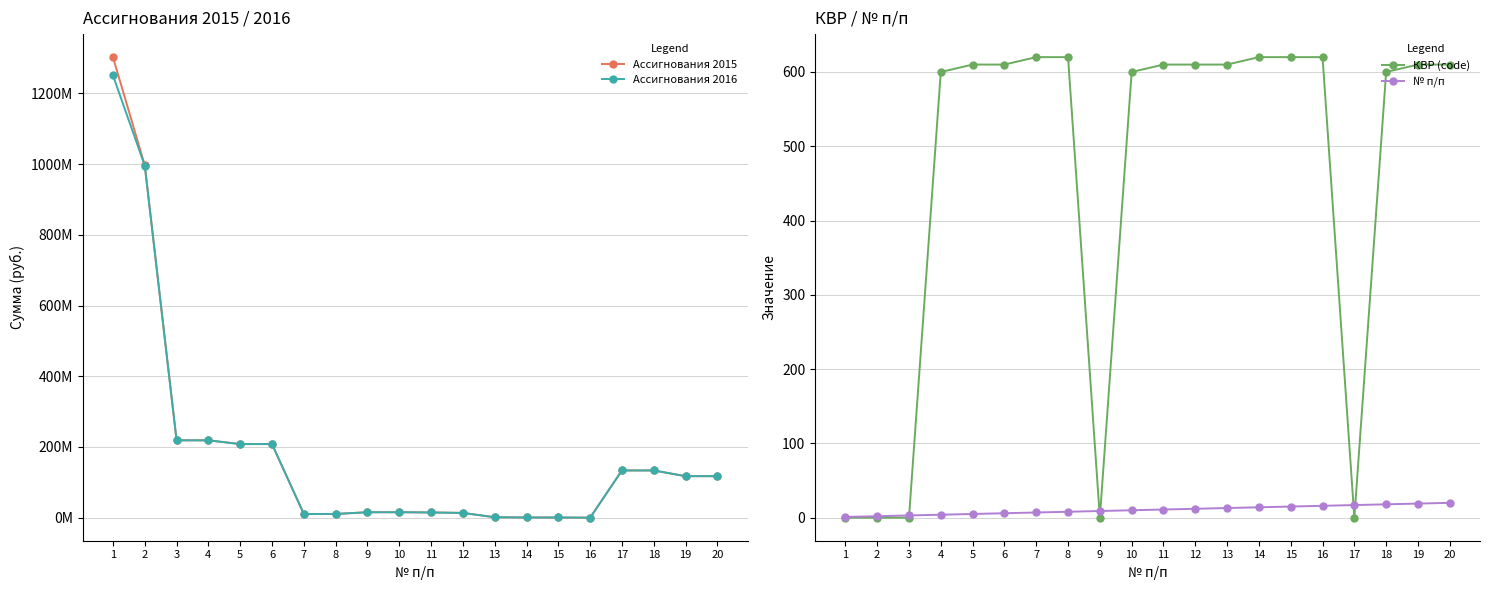

What is the total value across all series at 3?

437696176.9